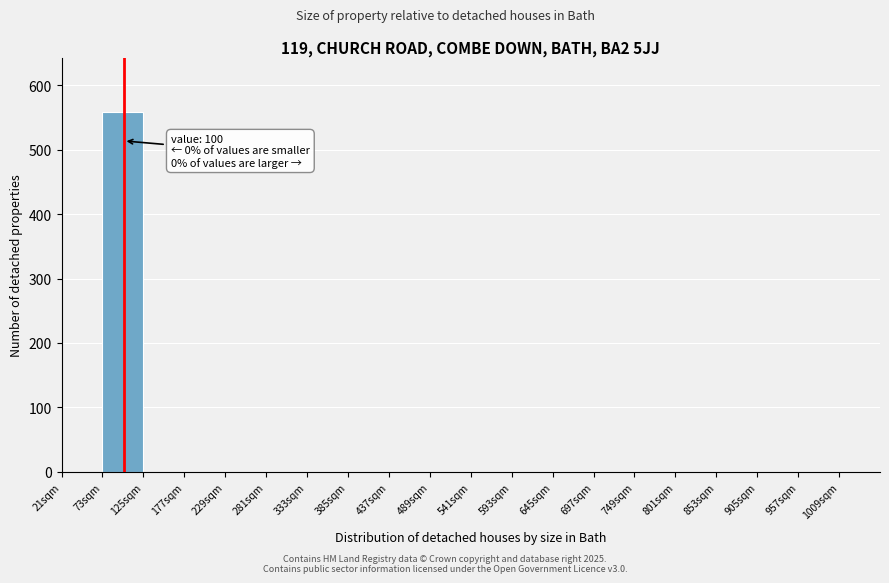

Over which range of the x-axis is the bar tallest?

73 to 125